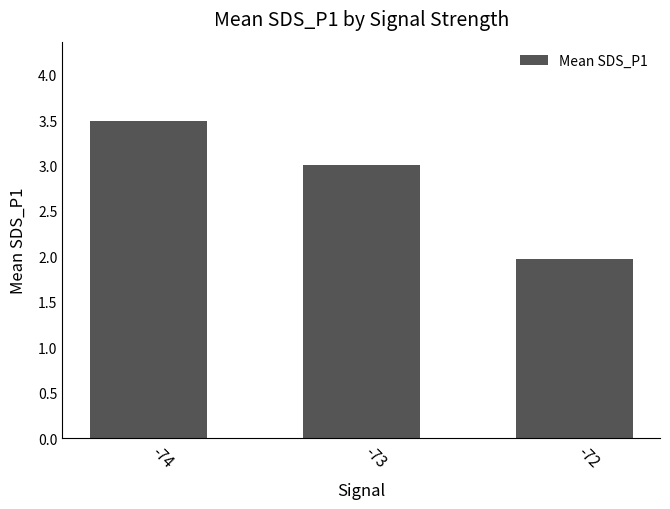

Count the number of data series in this chart.

1